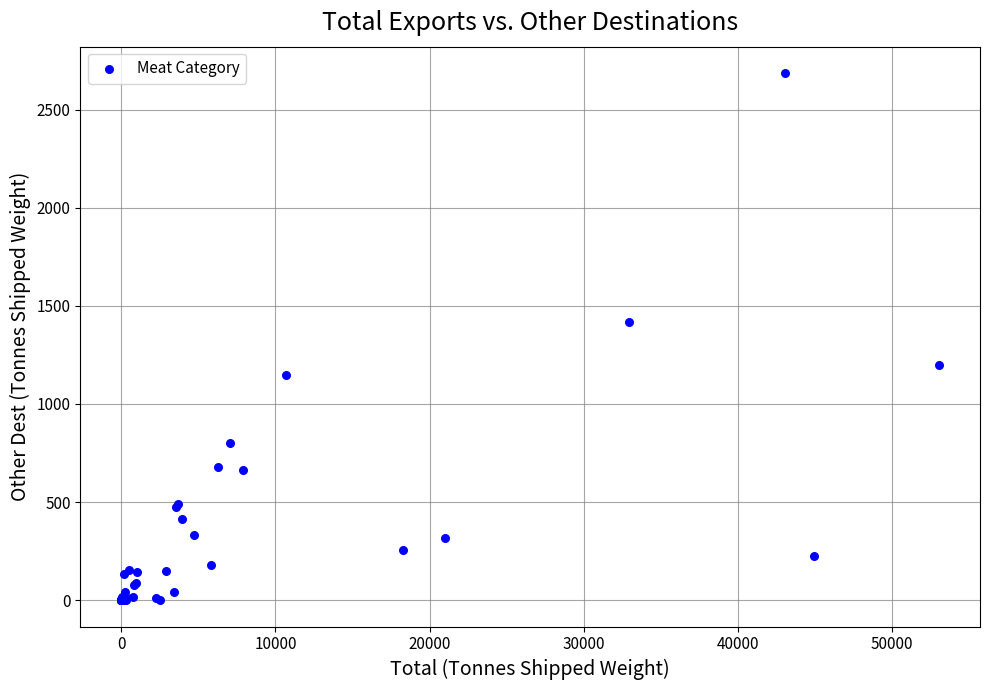

What Y value in the scatter plot is closest to 1343?

1418.1